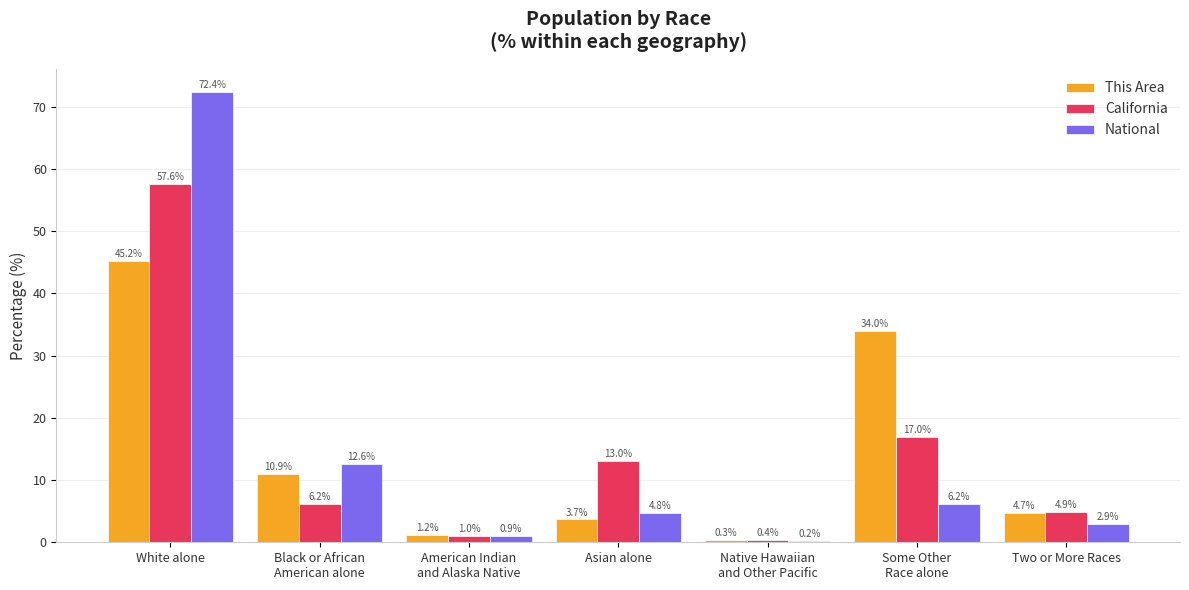

Which category has the highest value in the National series?

White alone